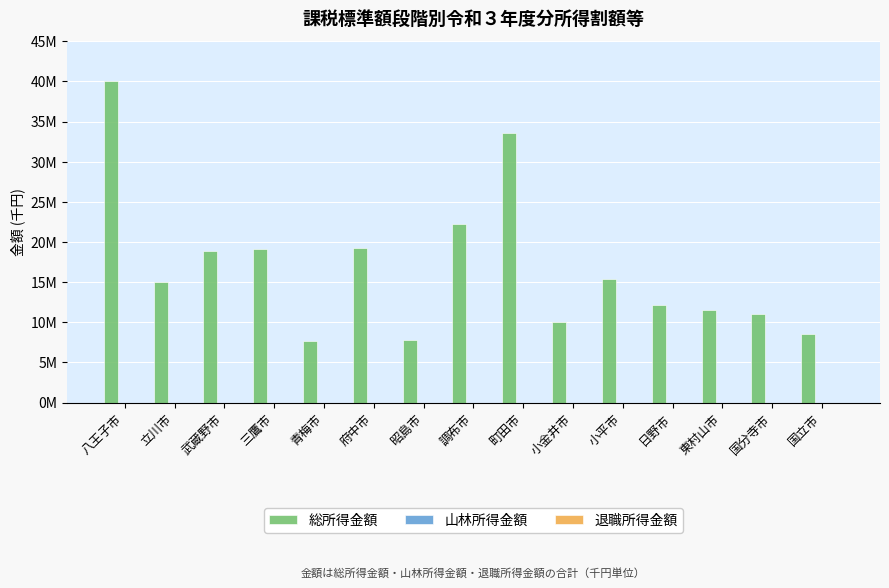

What is the spread (max minus min) of values at 東村山市?

11558505